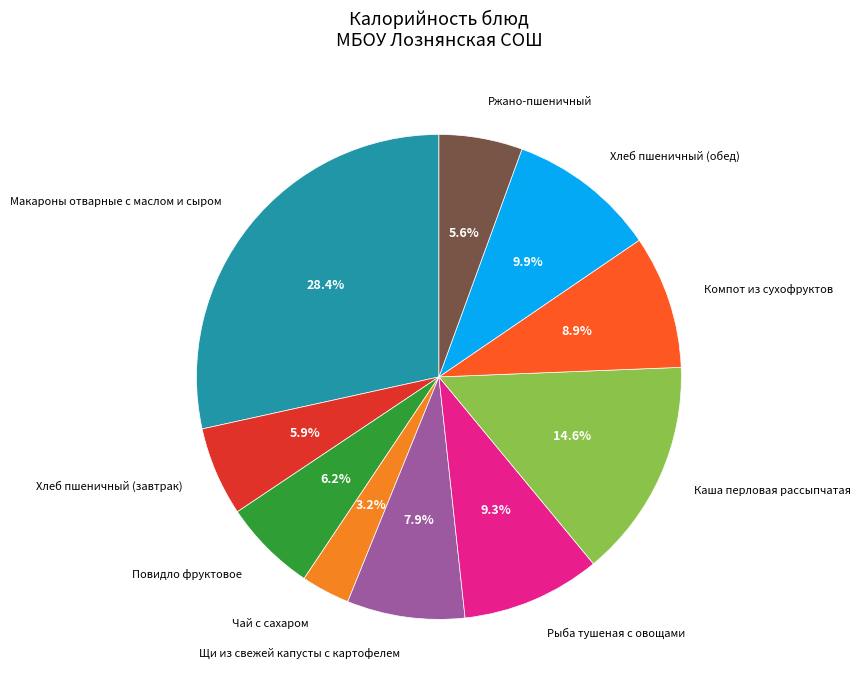

Count the number of slices in the pie.

10